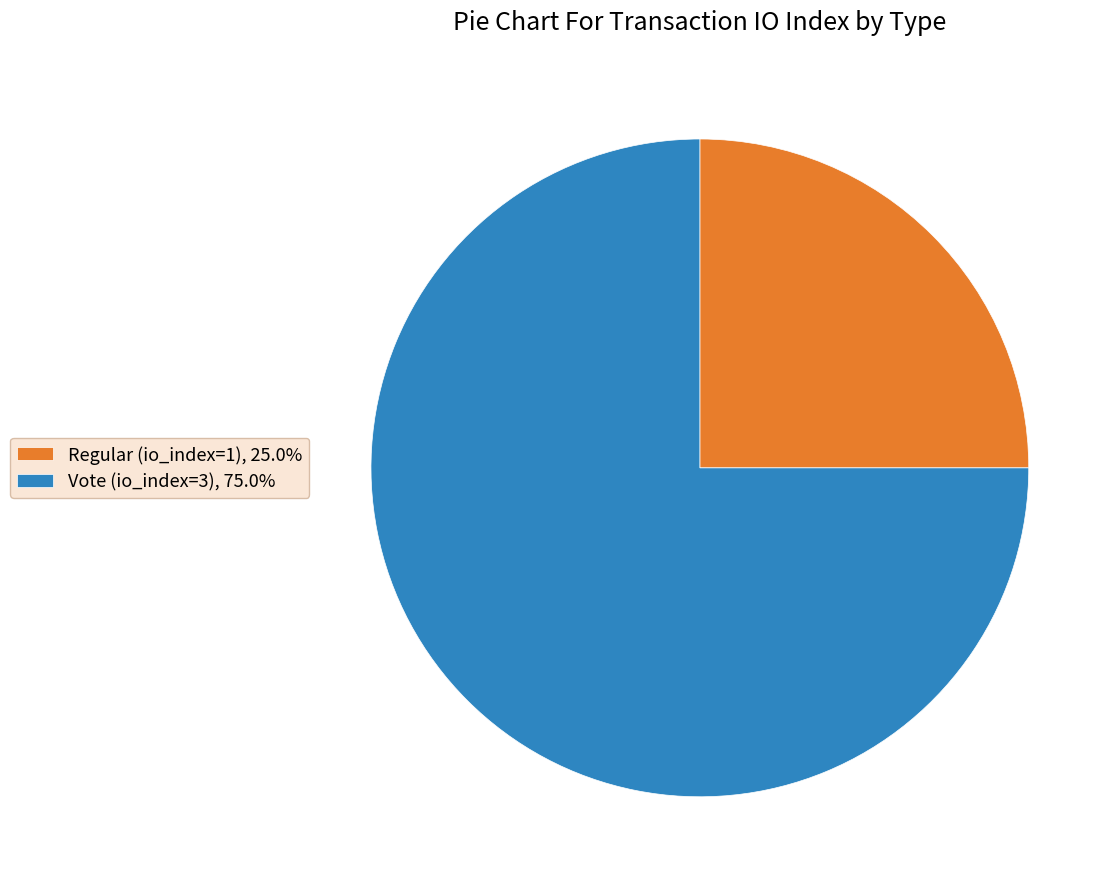

The Vote (io_index=3) slice represents 75% of the pie. True or false?

True